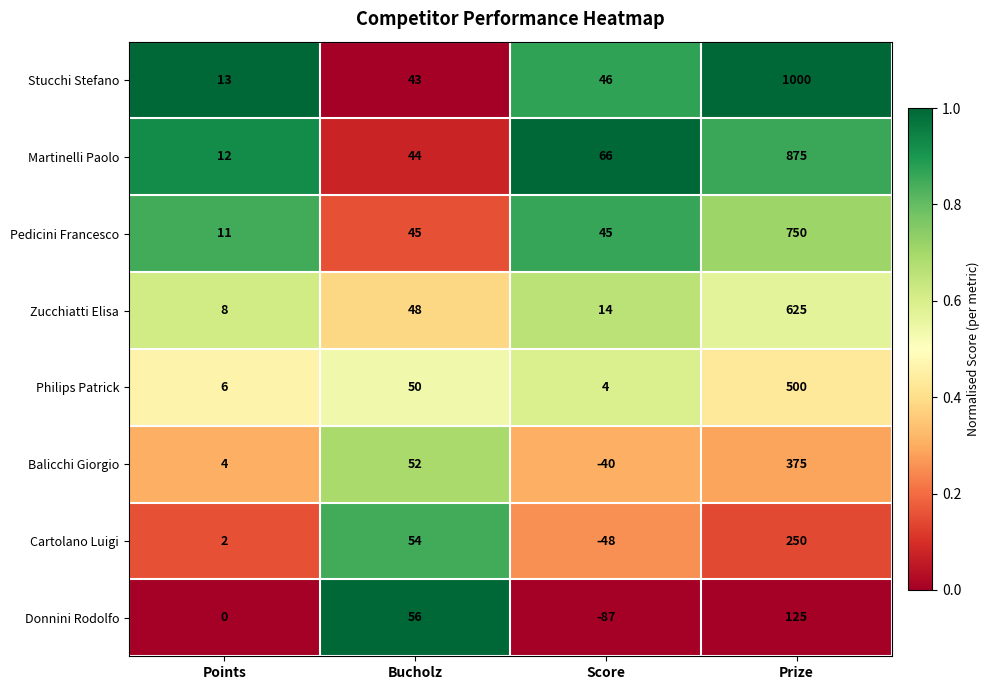

Where is Donnini Rodolfo nearest to the value 19?

Points